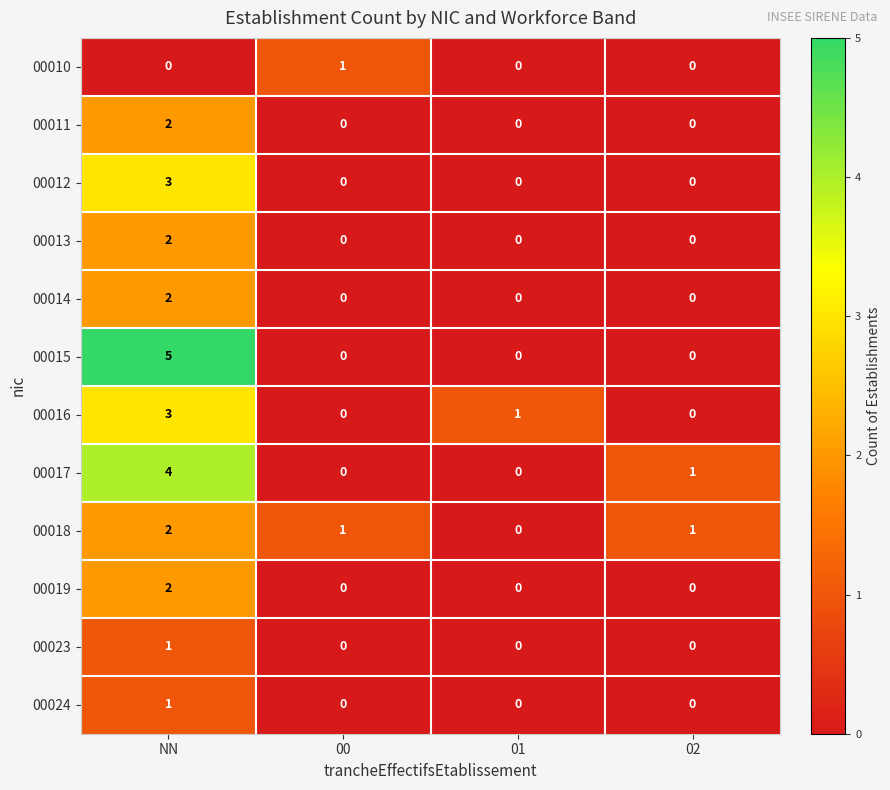

Which series has the widest spread of values?

00015